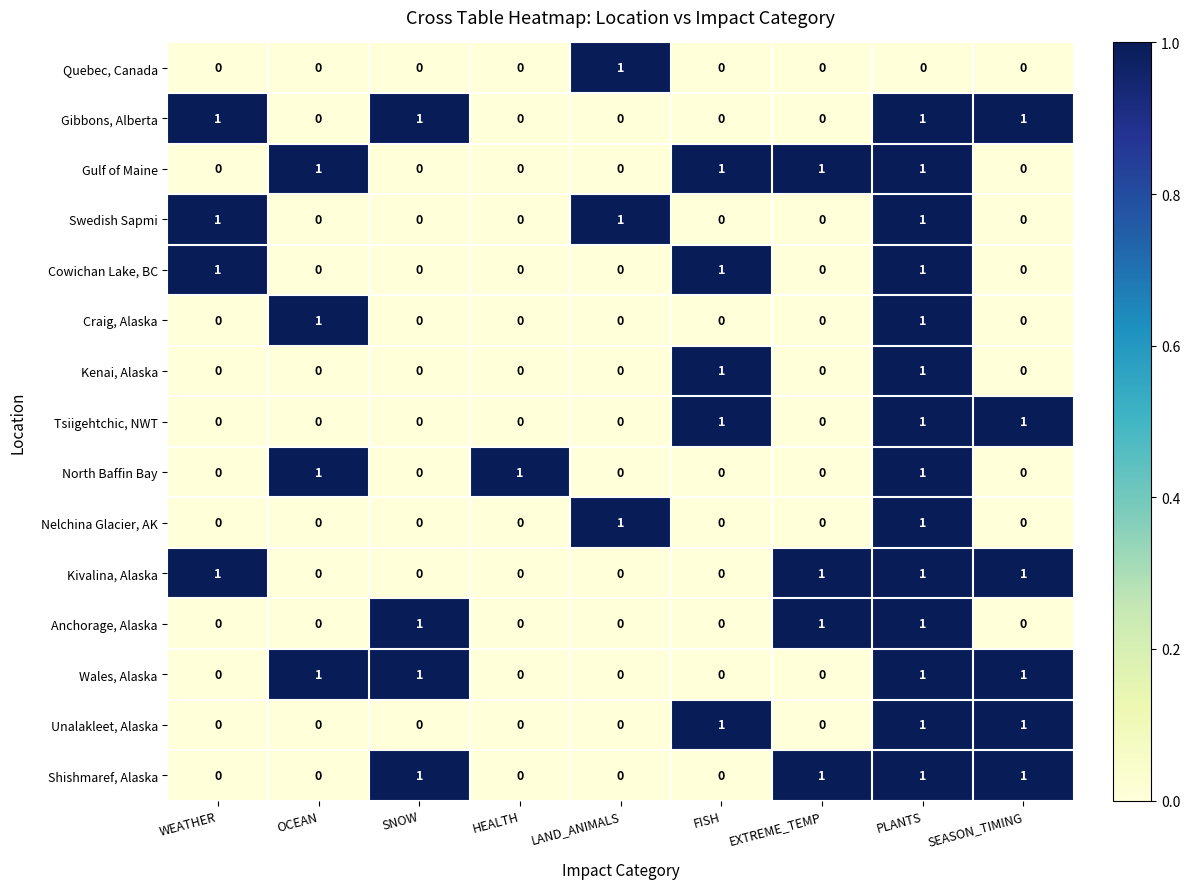

At how many categories does at least one series exceed 0?

9